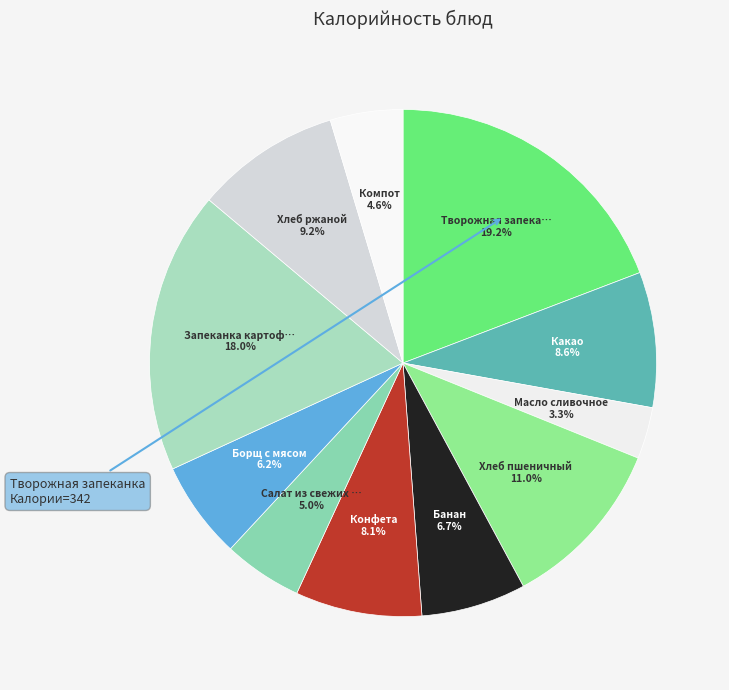

Does any single category account for the majority?

No